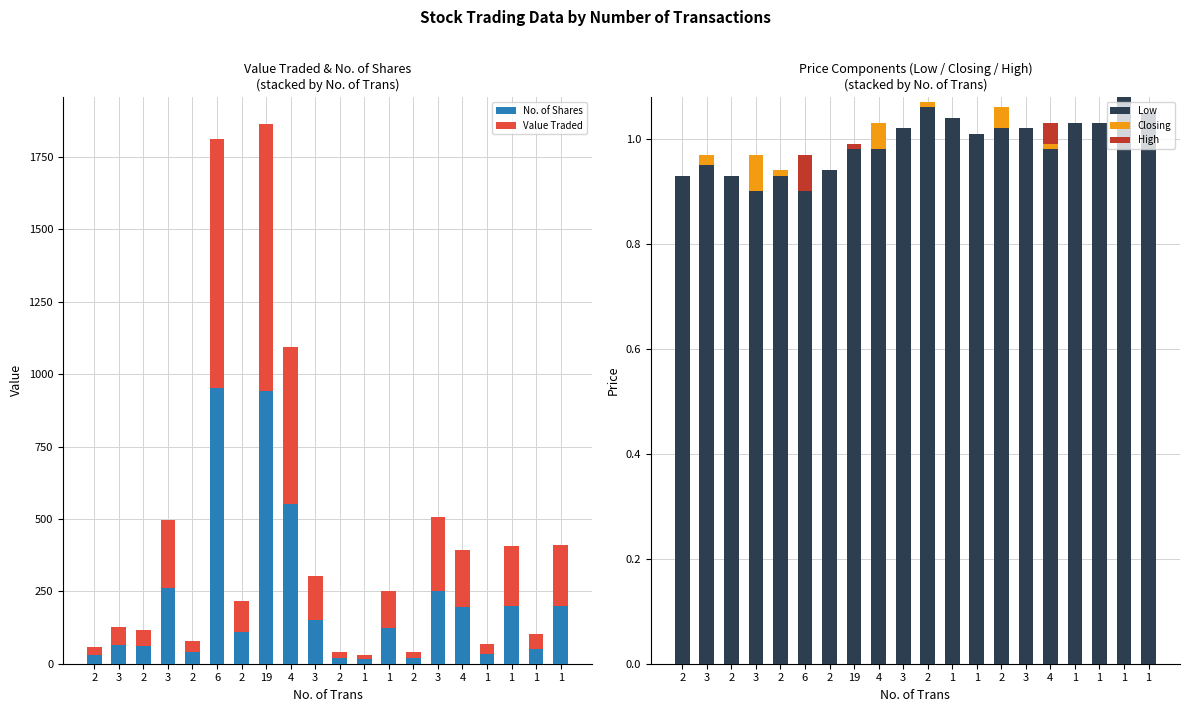

Which series has the widest spread of values?

No. of Shares